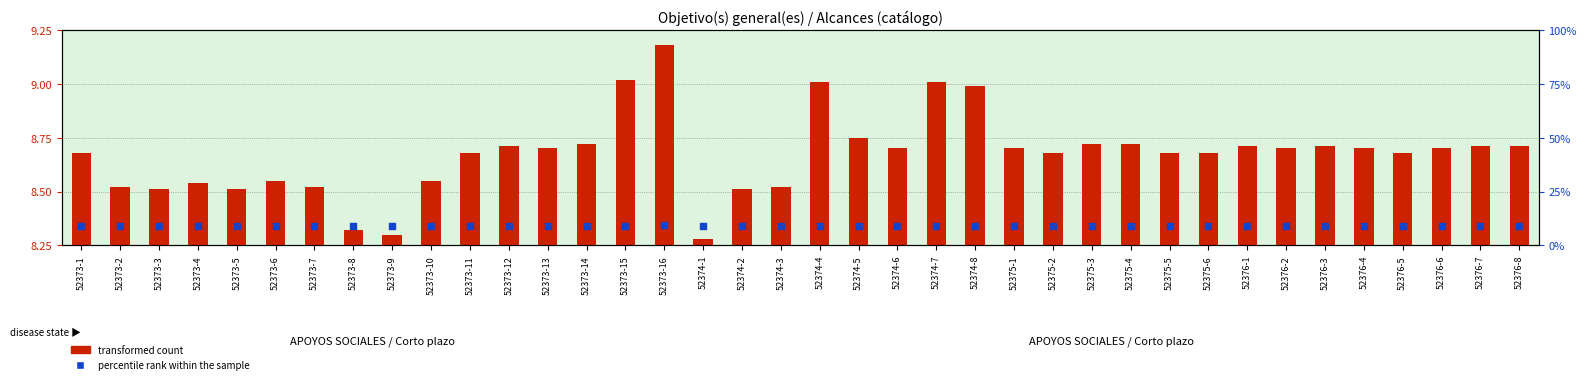

What is the total value across all series at 52375-6?

17.9